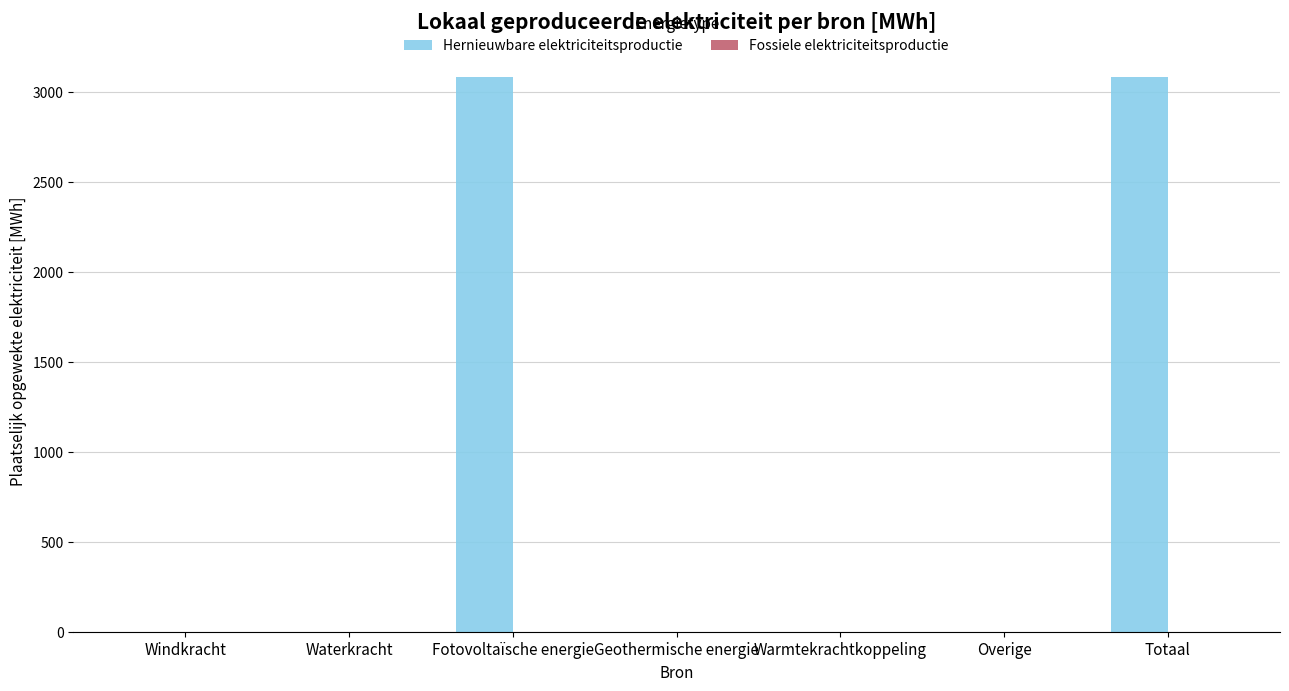

Is it true that the value at Fotovoltaïsche energie is 4539.2?

False